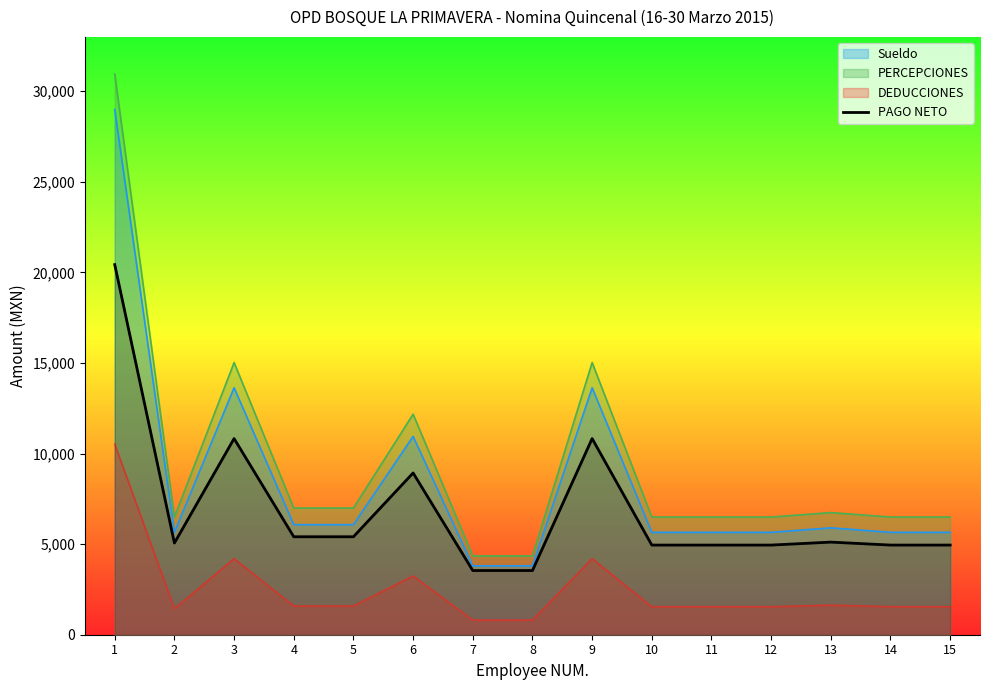

True or false: Sueldo and DEDUCCIONES intersect in this chart.

False